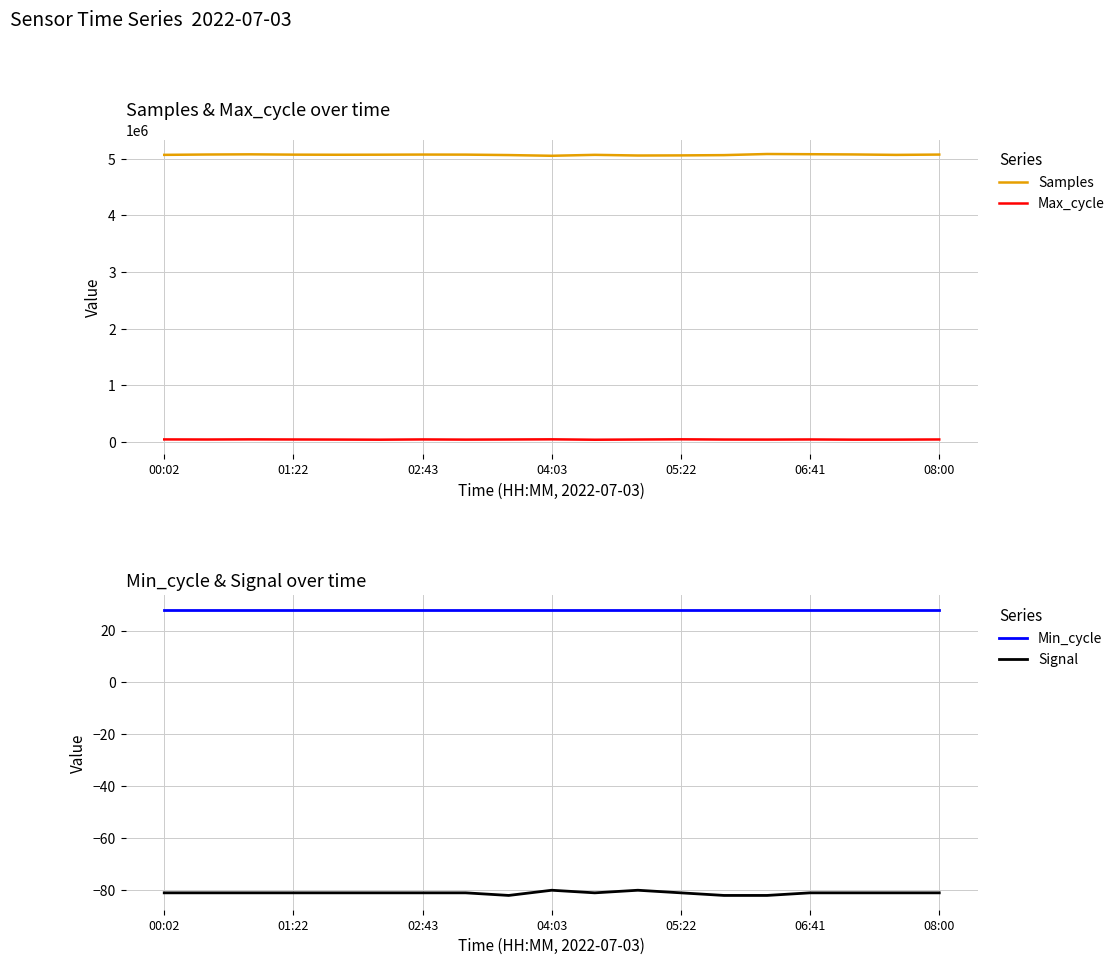

Reading left to right, what are all the values shown in this chart?

Samples: 5069376	5075395	5078518	5073163	5071238	5072214	5074539	5073407	5065678	5053162	5069581	5057885	5059799	5064633	5084368	5080625	5076596	5068799	5074390
Max_cycle: 47923	46389	48831	46865	45371	43288	47859	44664	46732	49618	42631	46411	49855	45909	45103	47305	43944	44564	47171
Min_cycle: 28	28	28	28	28	28	28	28	28	28	28	28	28	28	28	28	28	28	28
Signal: -81	-81	-81	-81	-81	-81	-81	-81	-82	-80	-81	-80	-81	-82	-82	-81	-81	-81	-81